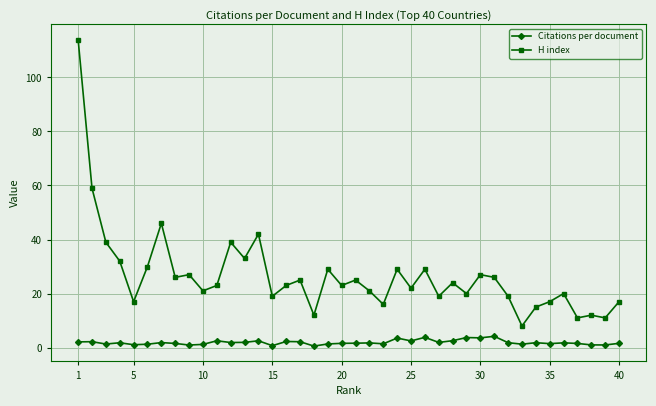

What are all the series names shown in the legend?

Citations per document, H index